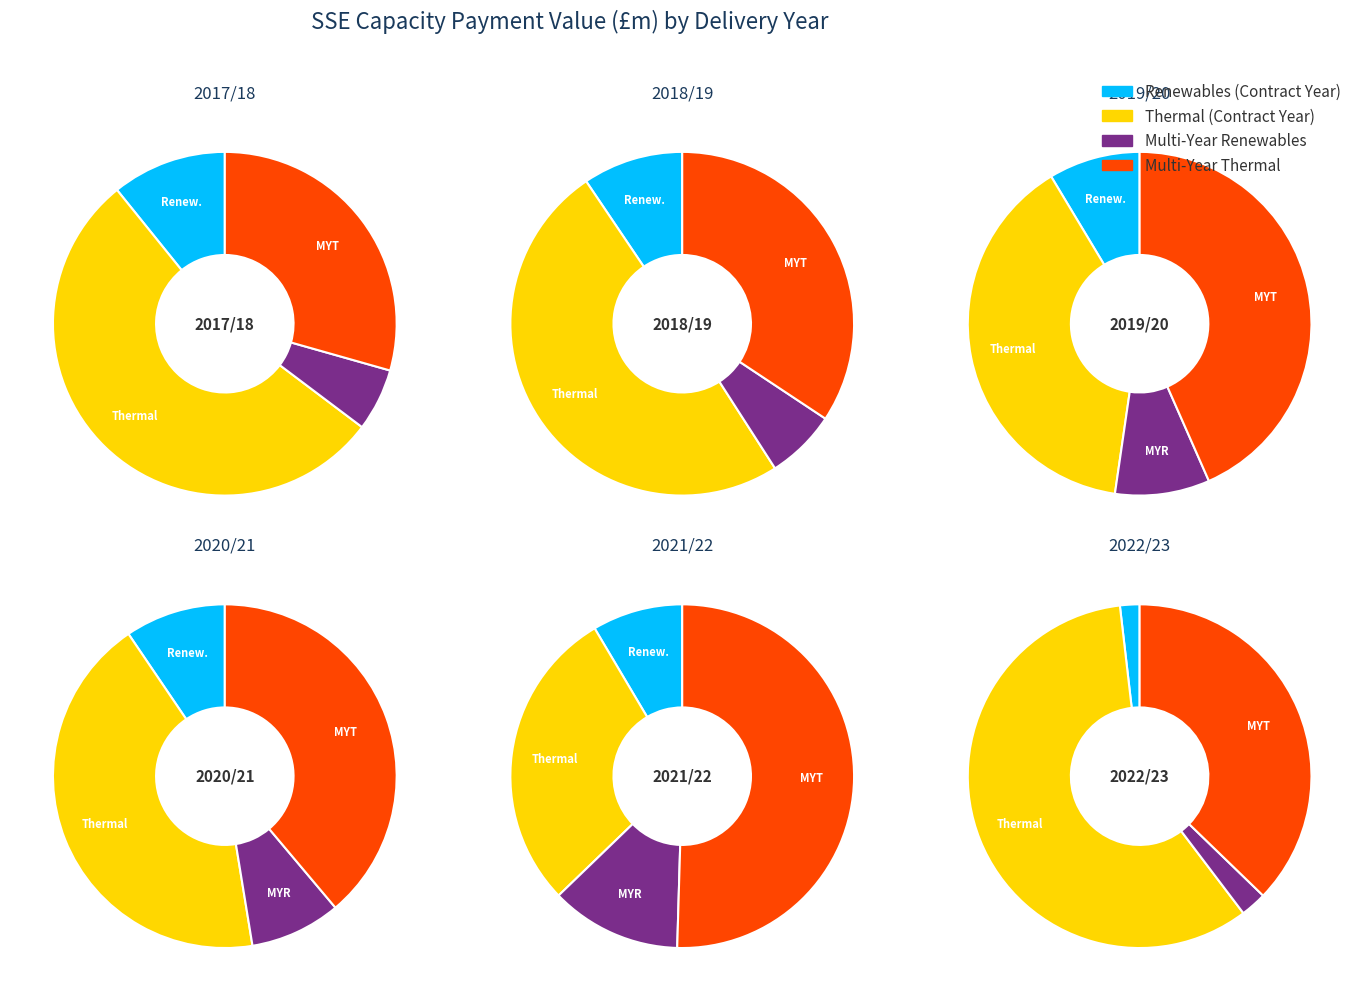

Does any single category account for the majority?

No